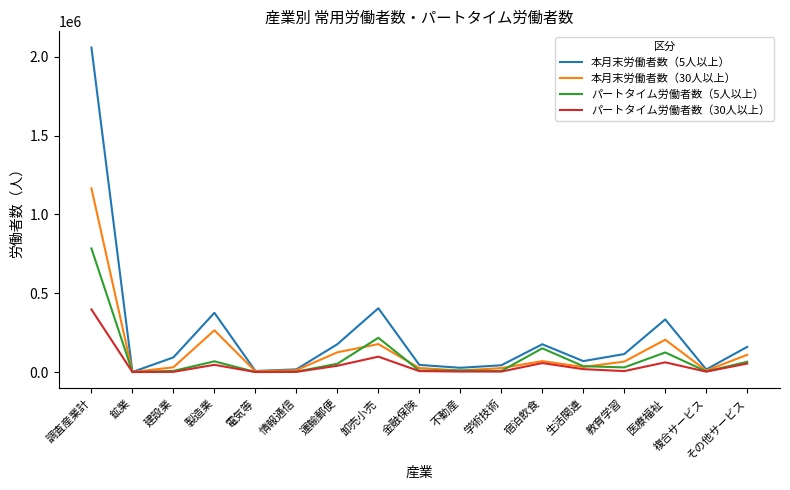

What is the sum of the パートタイム労働者数（5人以上） values at 不動産 and 学術技術?

16803